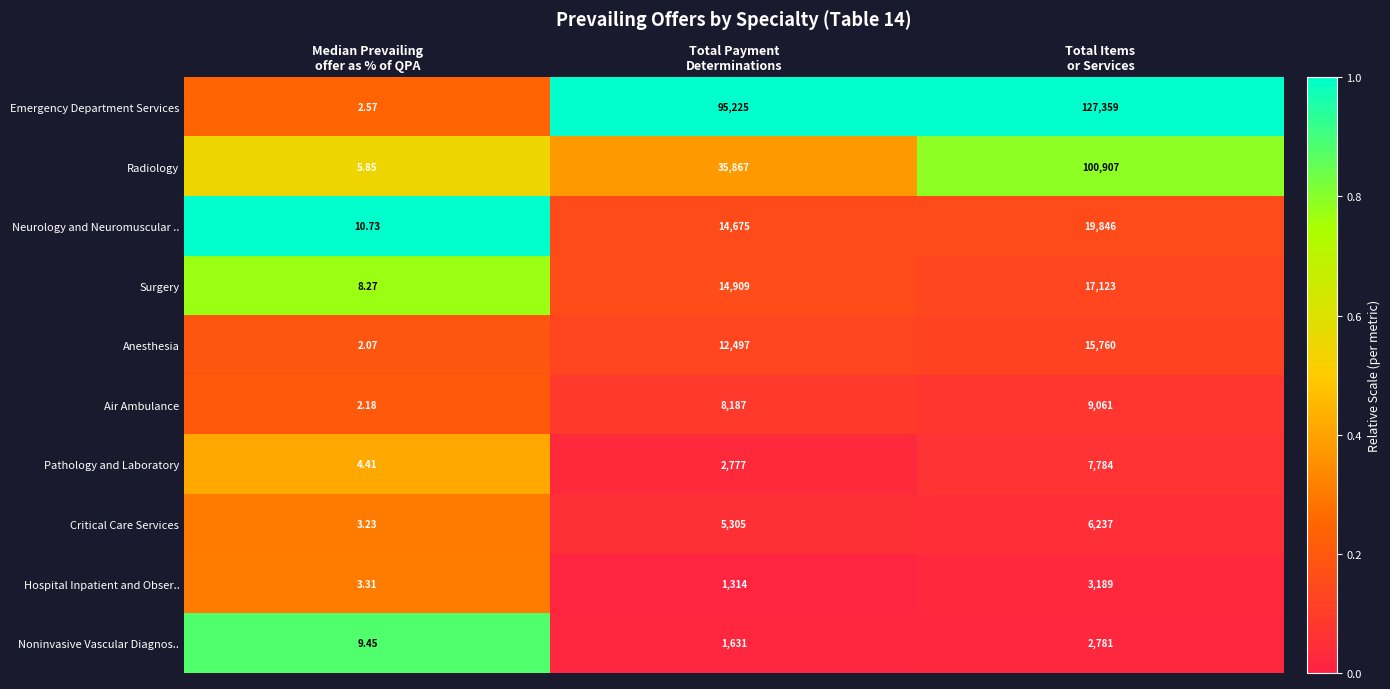

Which series has the largest range (max minus min)?

Emergency Department Services